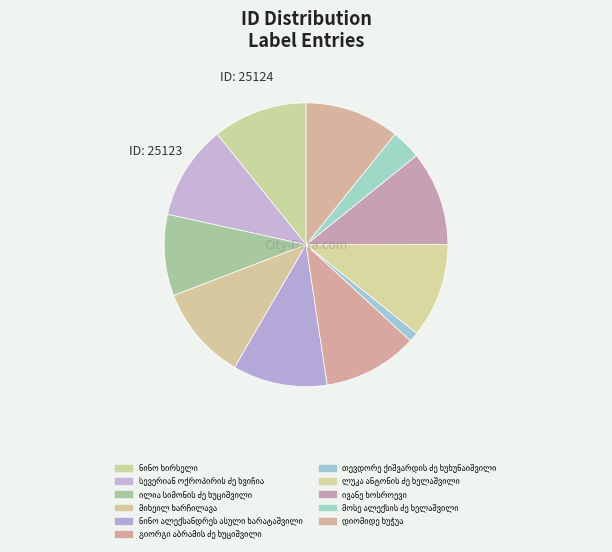

How many slices are in this pie chart?

11